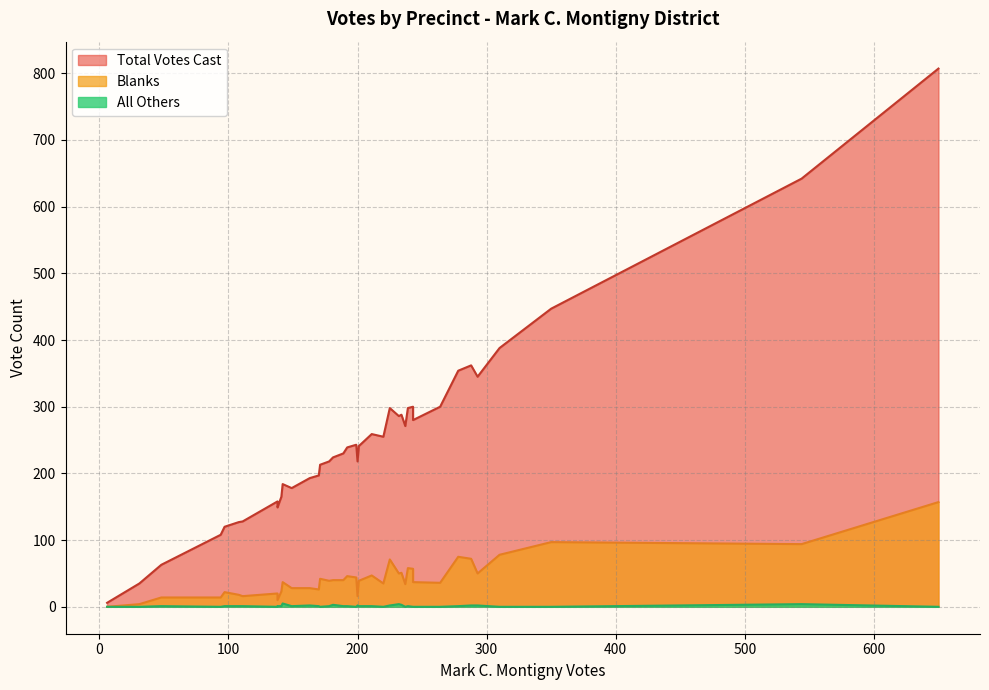

Is it true that All Others equals 2 at 28?

False